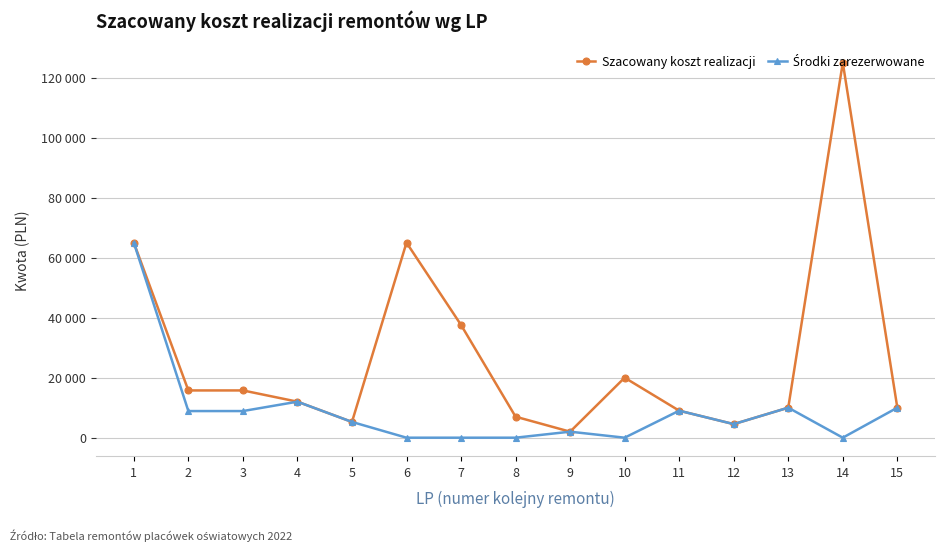

Rank the series by their average value, from lowest to highest.

Środki zarezerwowane, Szacowany koszt realizacji